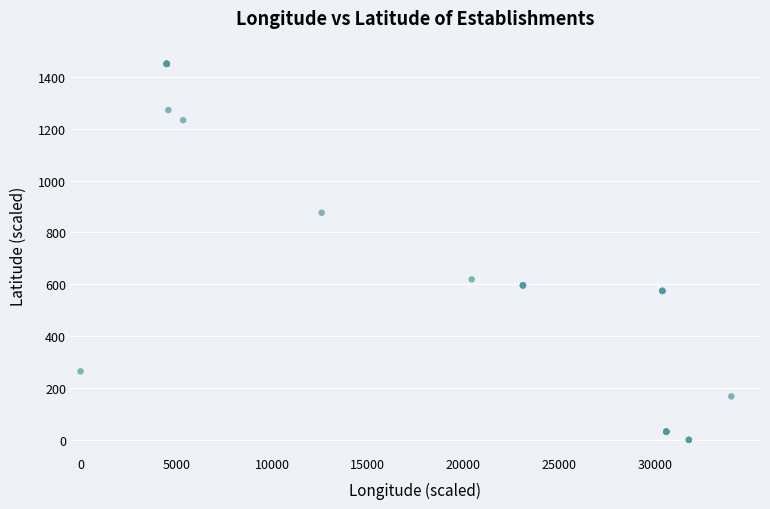

What Y value in the scatter plot is closest to 725?

618.7